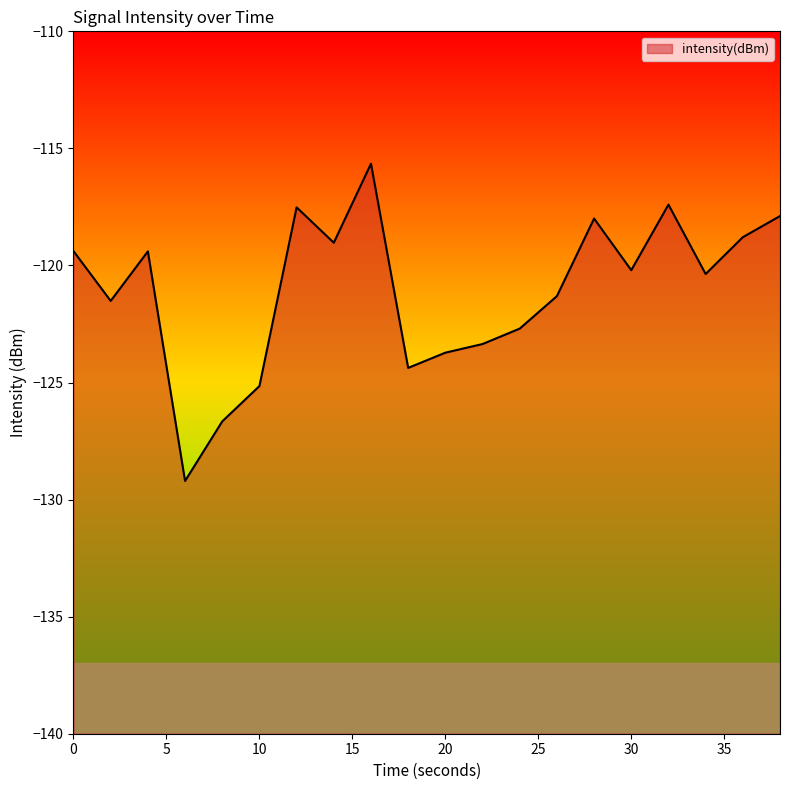

The chart shows a value of -125.2 at 10. True or false?

True